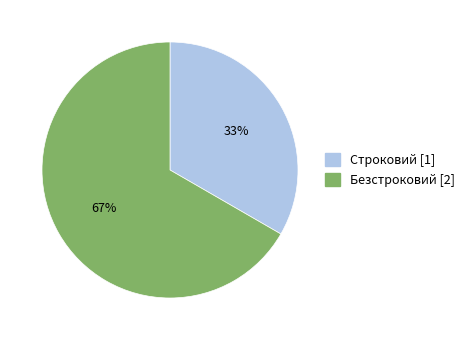

Is it true that Строковий is 33% of the pie?

True